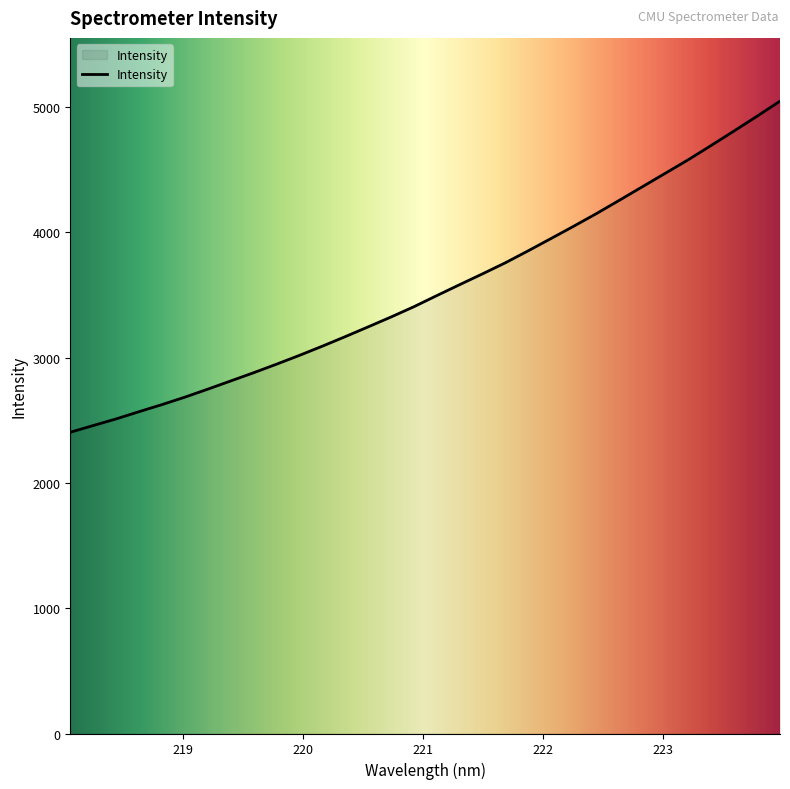

What is the greatest value displayed?

5047.7